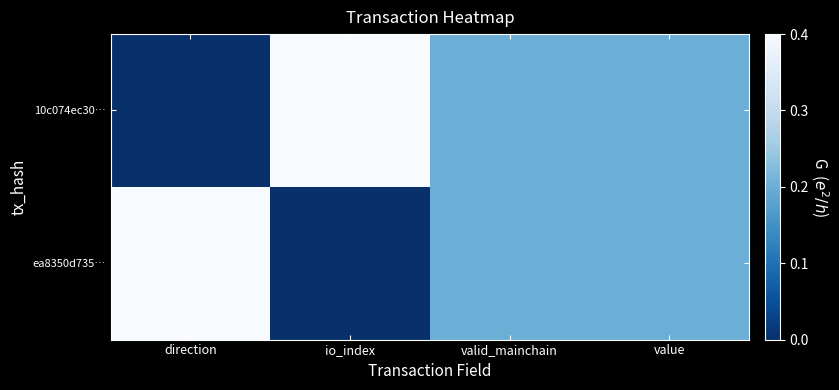

Rank the series by their maximum value, from lowest to highest.

10c074ec30…, ea8350d735…